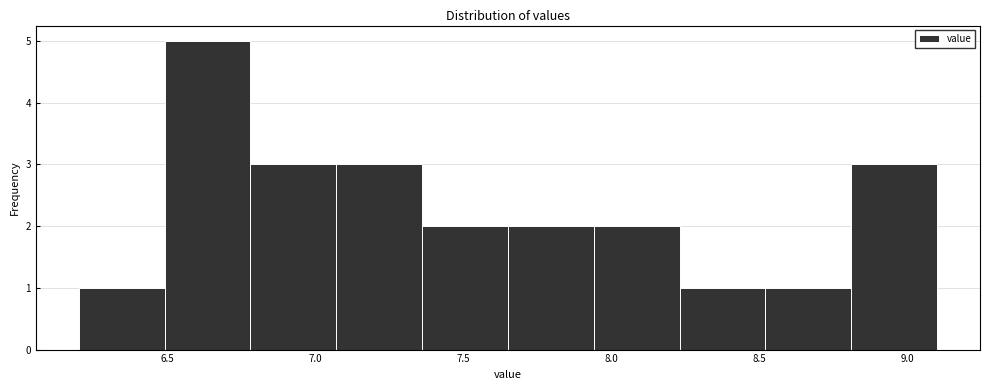

Over which range of the x-axis is the bar tallest?

6.49 to 6.78